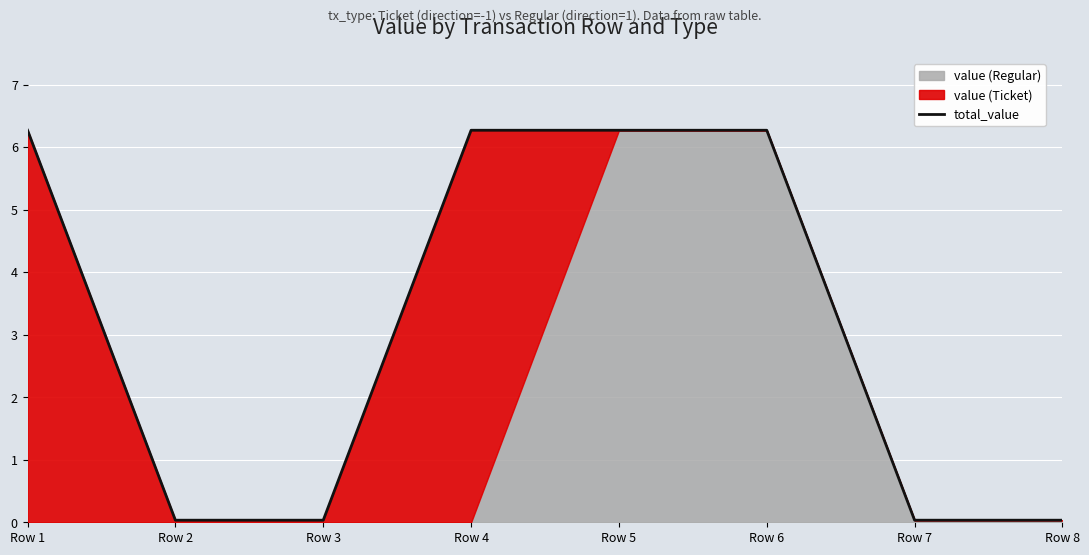

What is the greatest value displayed?

6.3